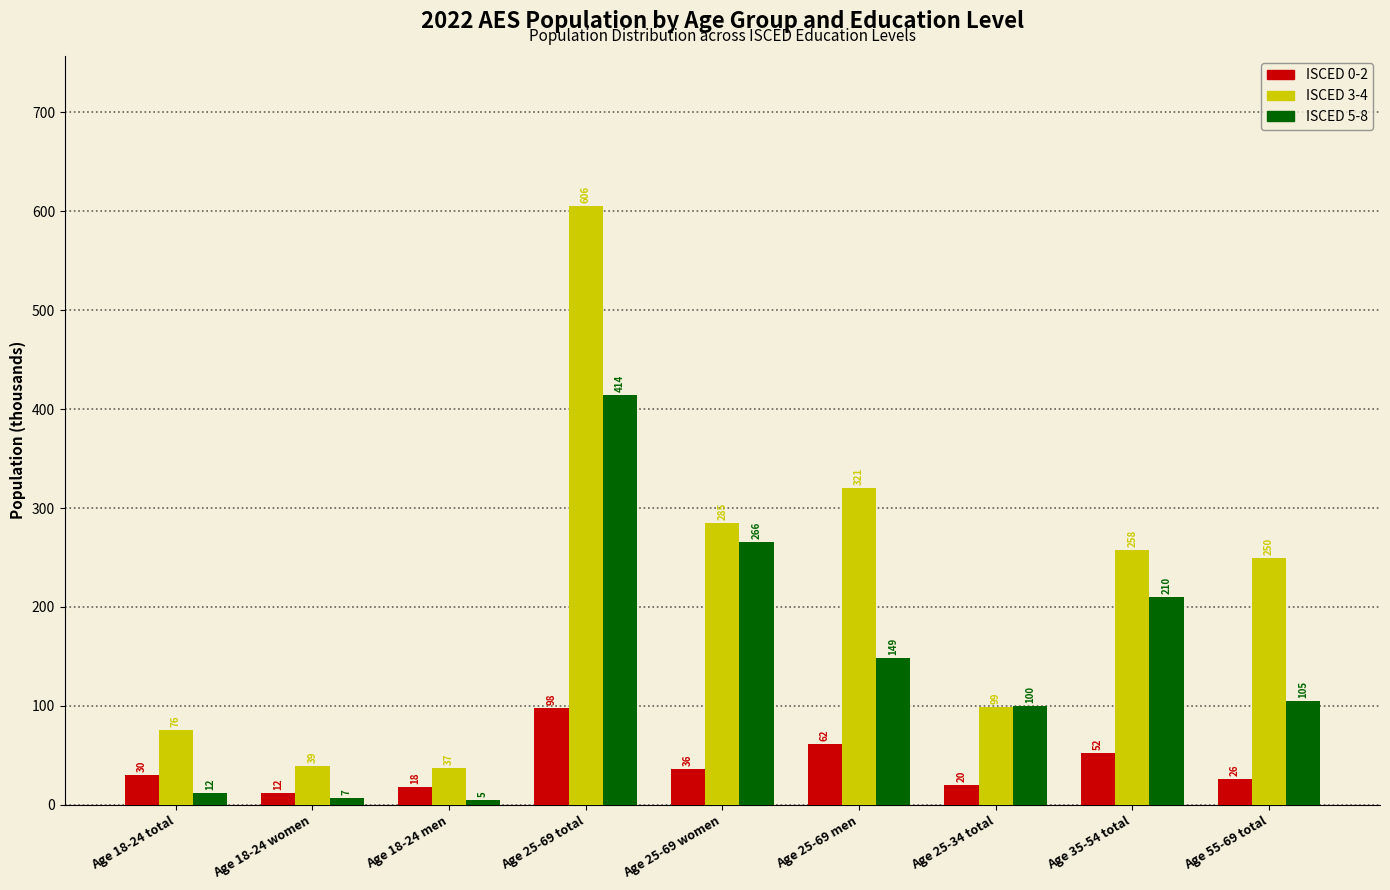

At which category does the chart reach its minimum across all series?

Age 18-24 men